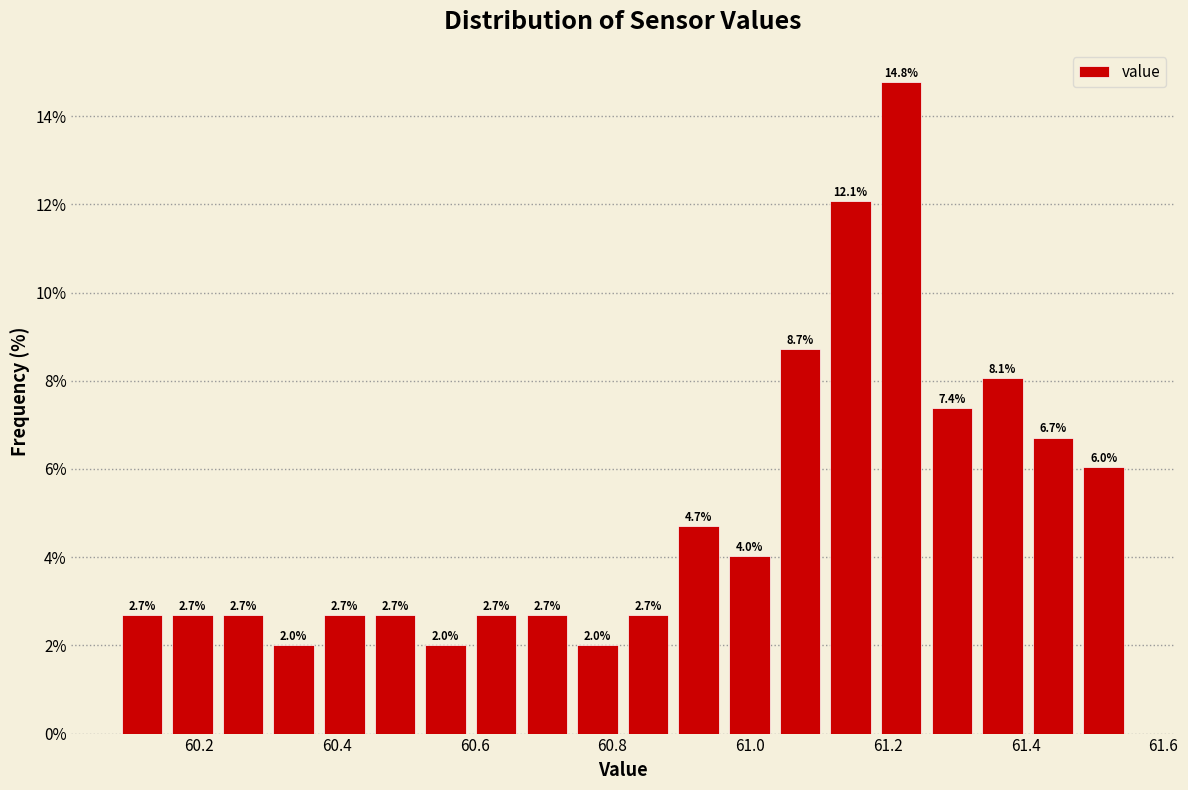

Read against the x-axis, roughly where is the centre of the tallest bar?

61.22